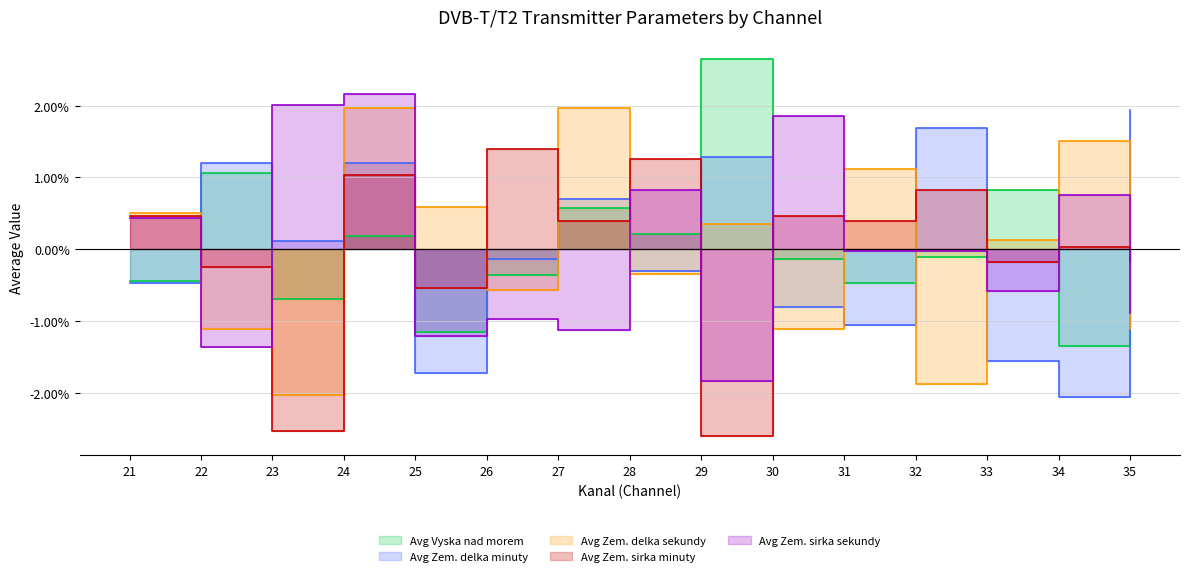

What are all the series names shown in the legend?

Avg Vyska nad morem, Avg Zem. delka minuty, Avg Zem. delka sekundy, Avg Zem. sirka minuty, Avg Zem. sirka sekundy